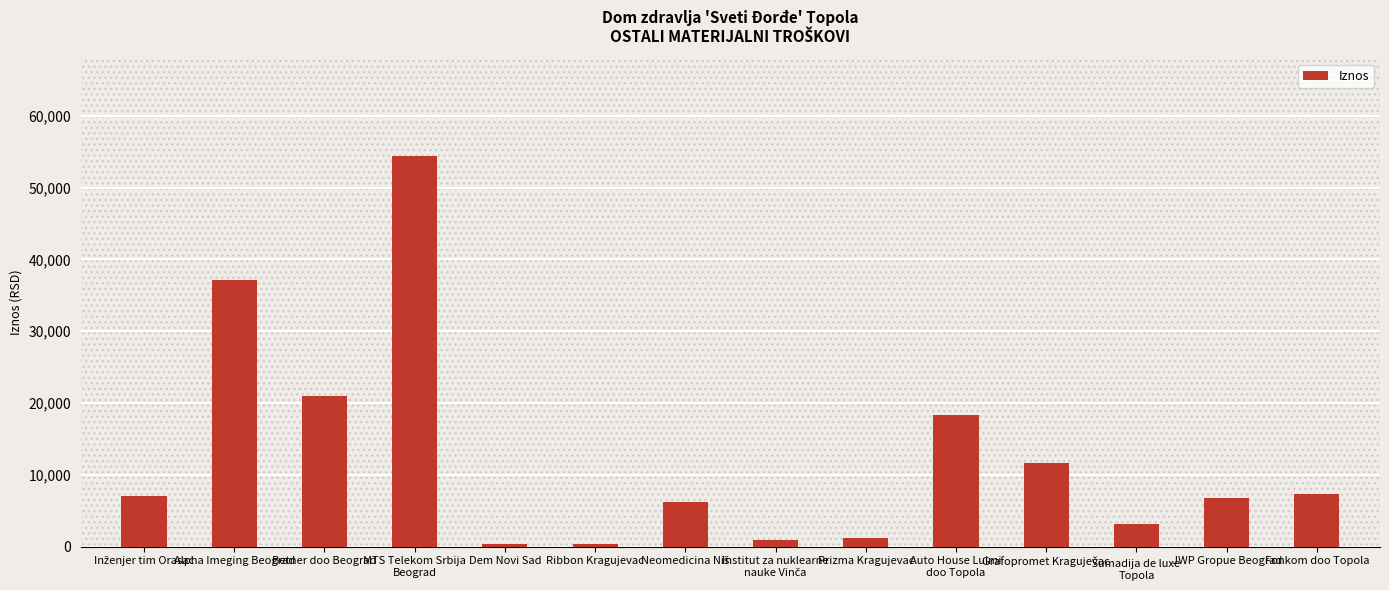

What is the minimum value shown in the chart?

348.3